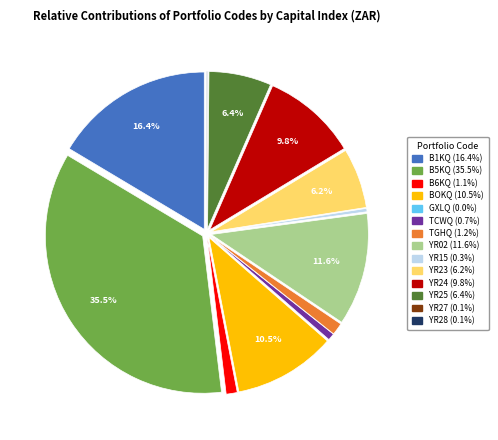

To the nearest percent, what portion does YR25 represent?

6%